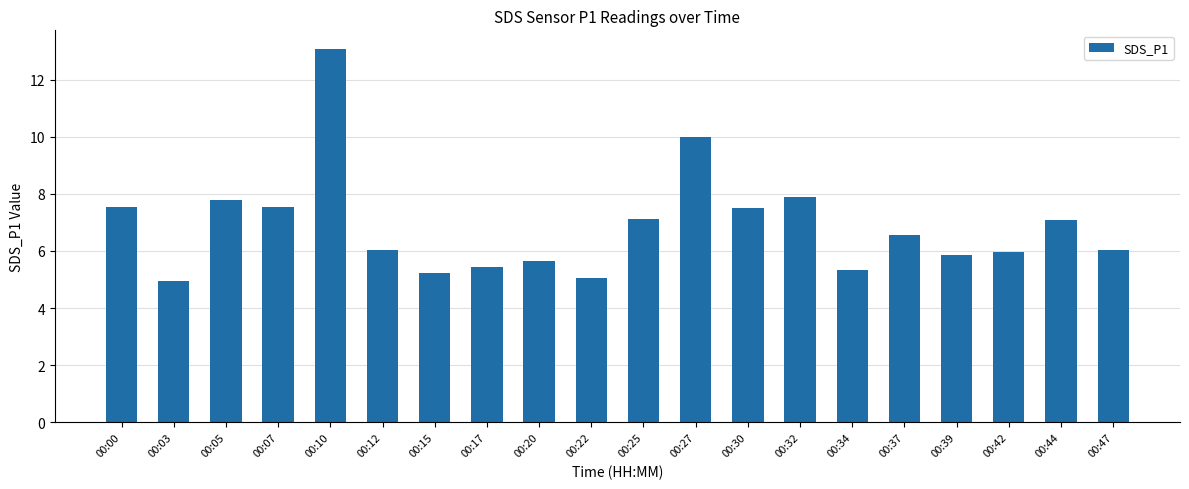

What is the difference between the second highest and minimum values?

5.0